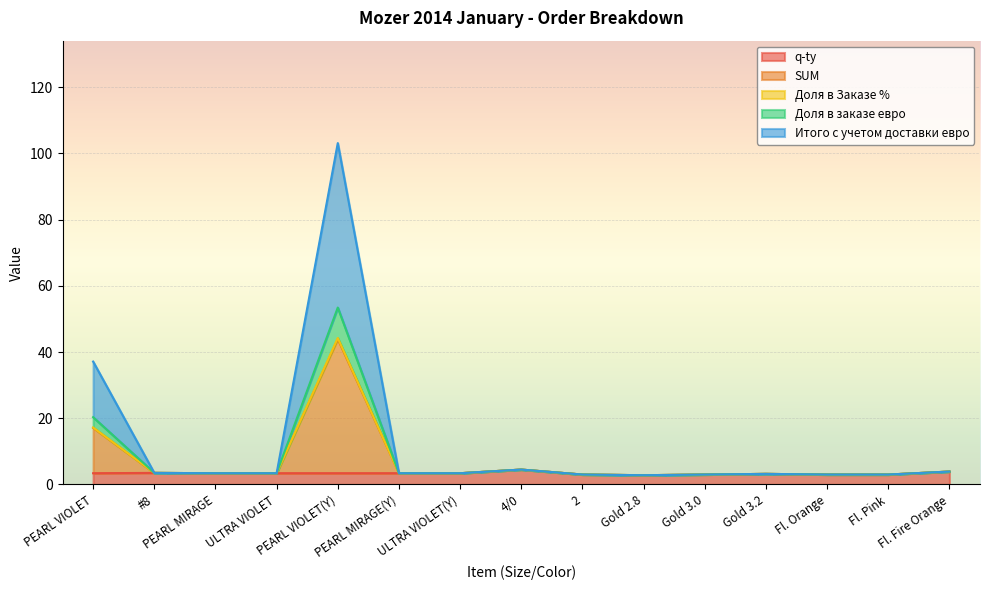

What are all the series names shown in the legend?

q-ty, SUM, Доля в Заказе %, Доля в заказе евро, Итого с учетом доставки евро